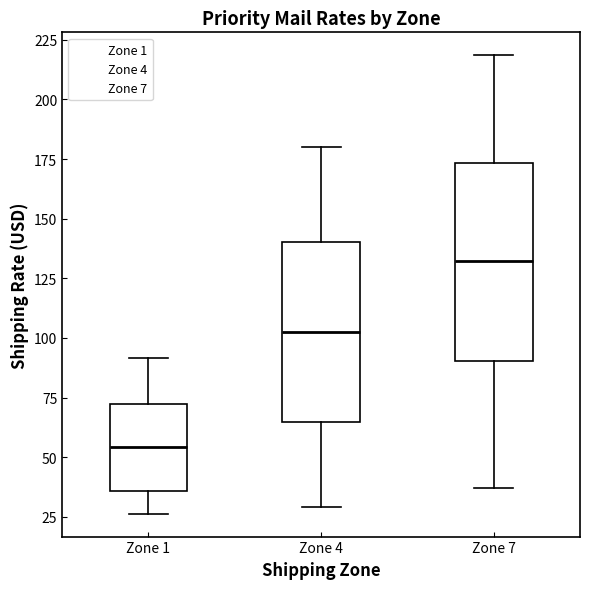

Reading left to right, read every box against the y-axis: the position of its median line, the range the box covers, and the ends of its whiskers. The values are not printed on the chart, so give them approximately, as read against the axis.

Zone 1: median 55, box 35 to 70, whiskers 25 to 90
Zone 4: median 105, box 65 to 140, whiskers 30 to 180
Zone 7: median 130, box 90 to 175, whiskers 35 to 220